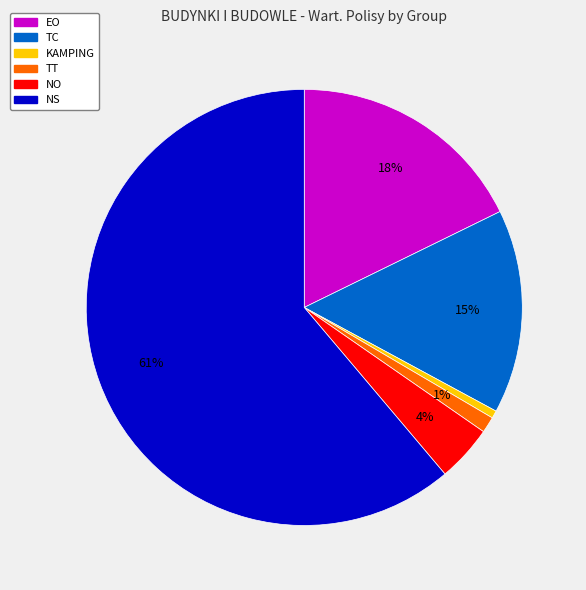

Which slice is the largest?

NS